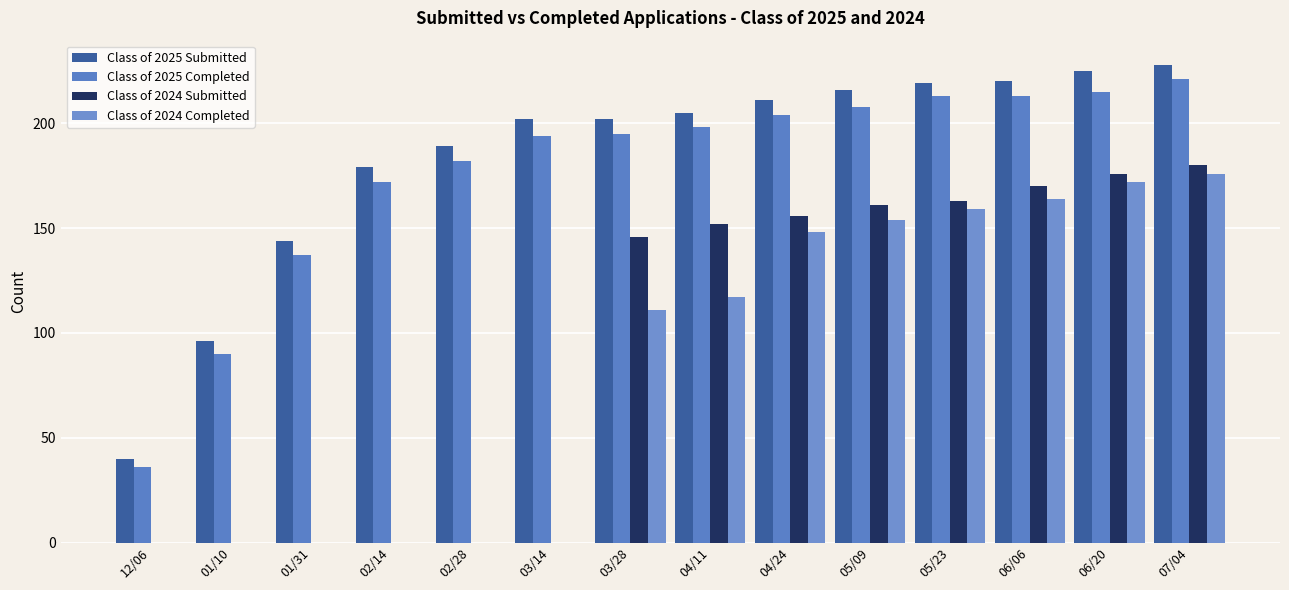

At which label does Class of 2025 Submitted first exceed 205?

04/24